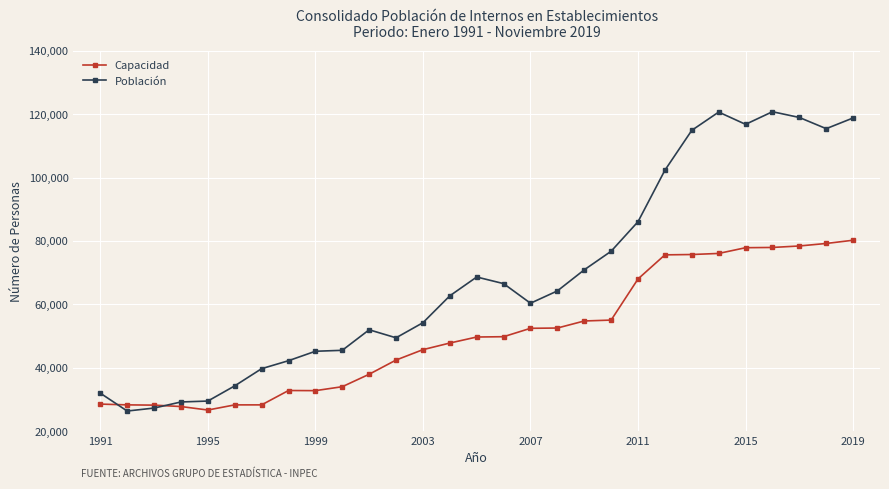

Which series has the largest range (max minus min)?

Población